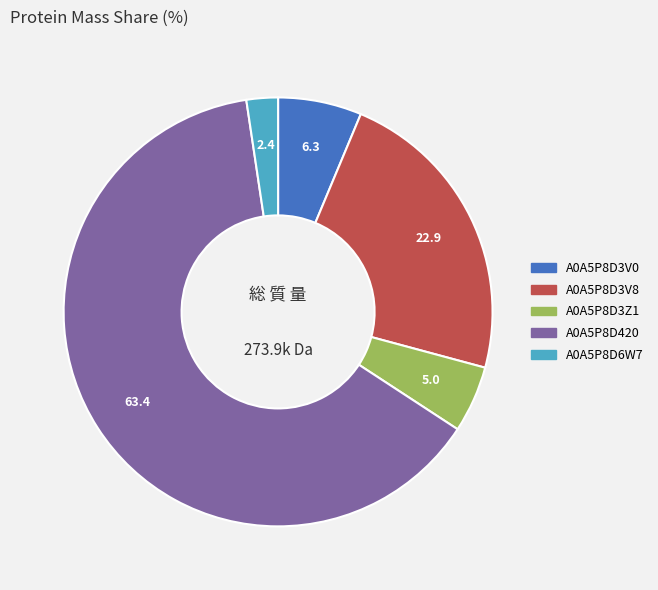

Do A0A5P8D3V0 and A0A5P8D3Z1 together represent more than half of the pie?

No